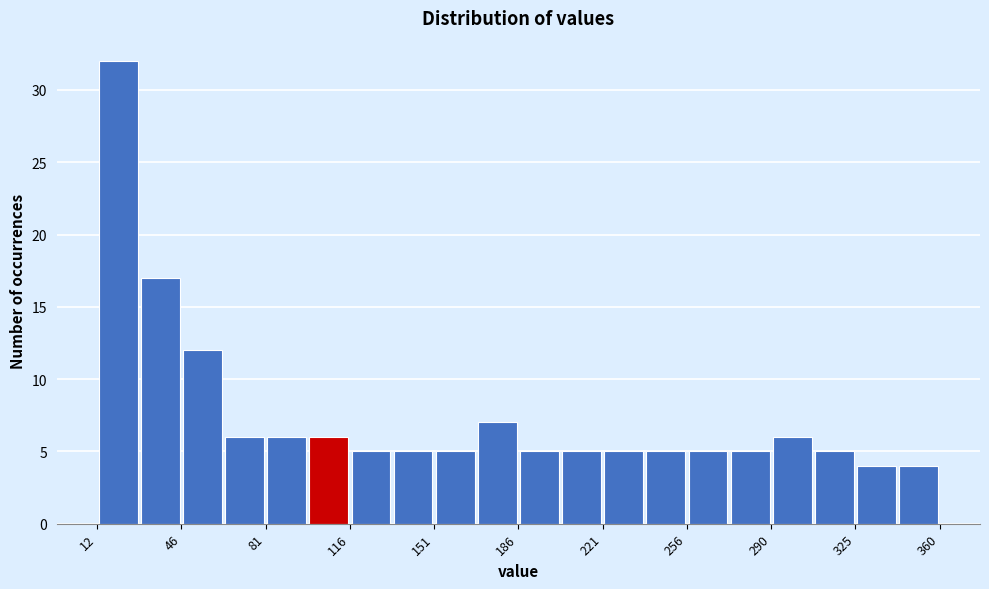

Read against the x-axis, roughly where is the centre of the tallest bar?

20